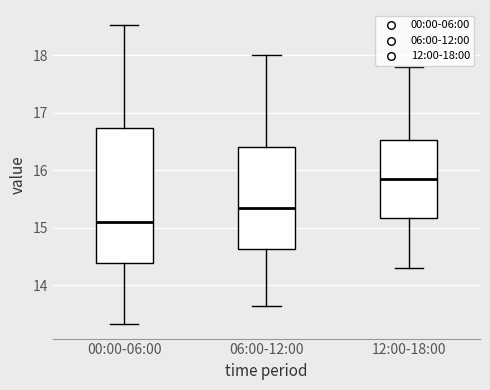

Which box's median line is the lowest?

00:00-06:00